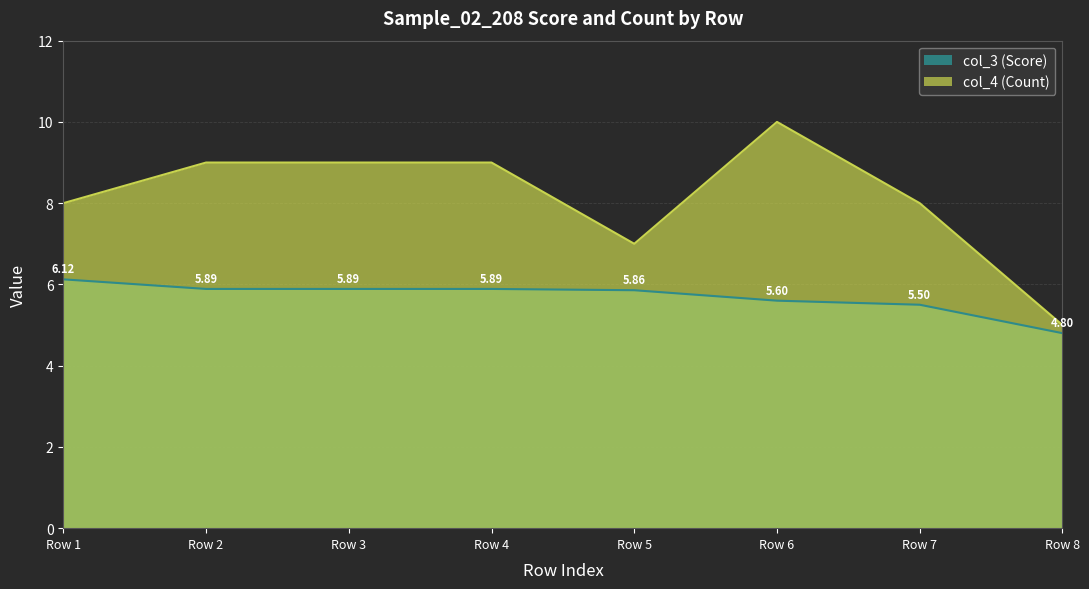

True or false: col_3 has more than 1 interior local peaks.

False